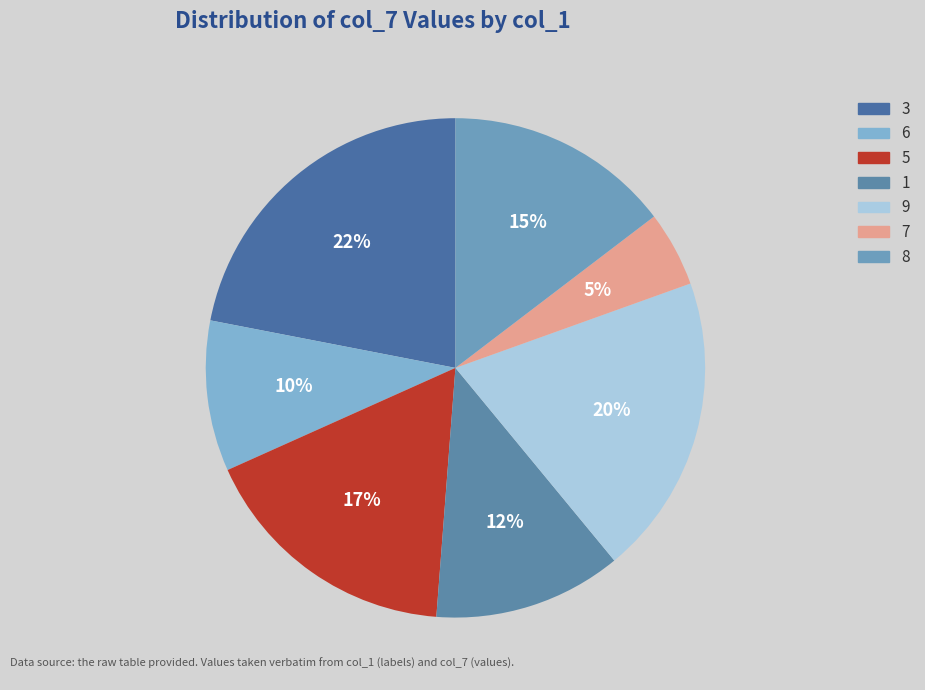

True or false: 9 accounts for 20% of the total.

True